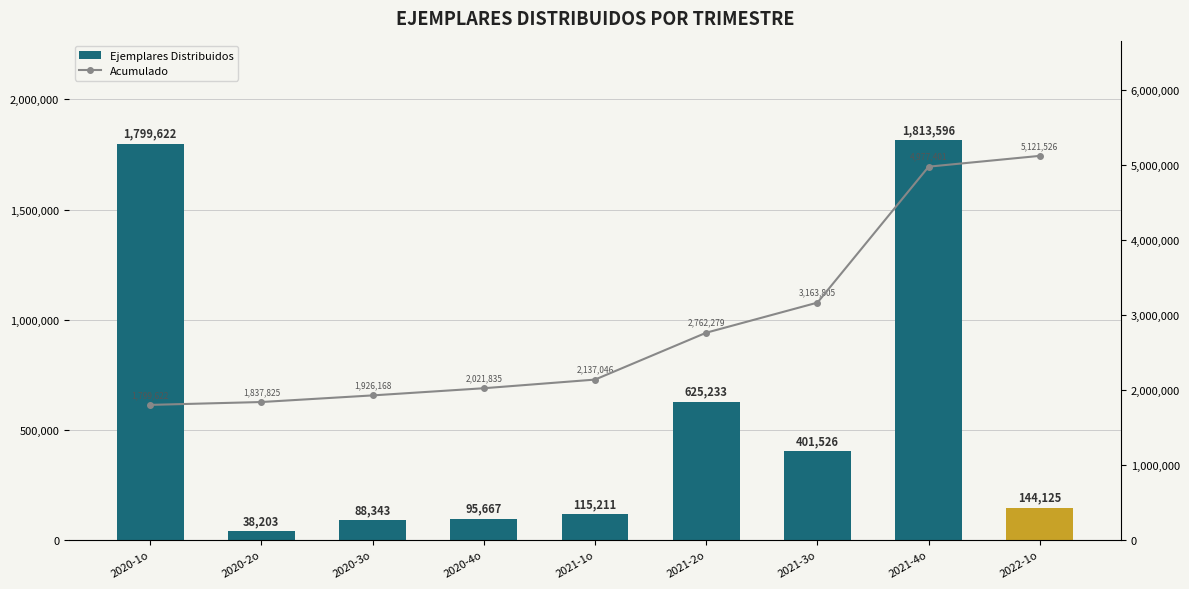

Which series changed the most between 2020-4o and 2022-1o?

Acumulado